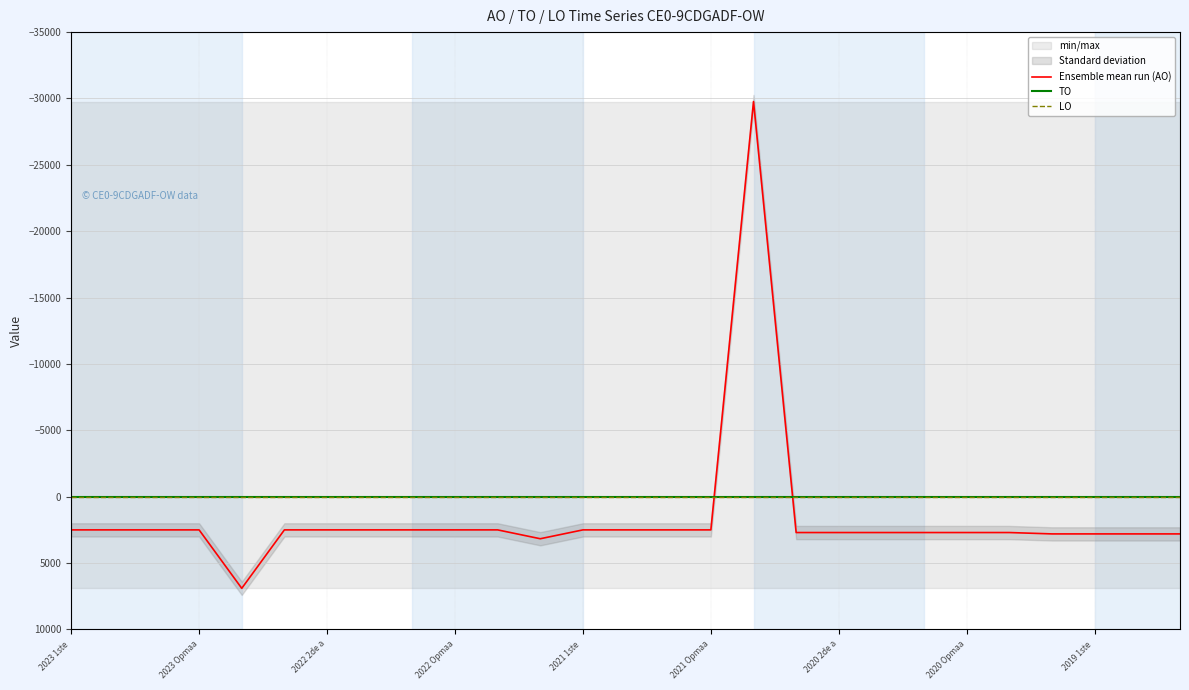

What are all the series names shown in the legend?

Ensemble mean run (AO), TO, LO